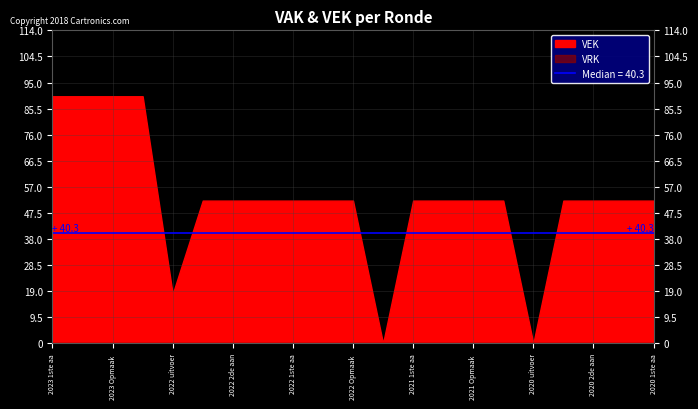

What is the total value across all series at 2023 1ste aanpassing – ontwerp?

90